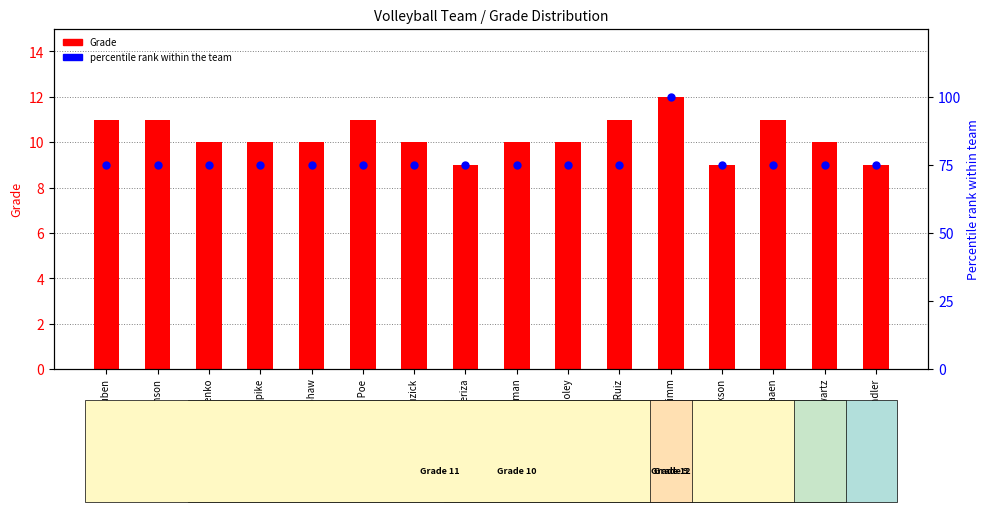

Which series reaches the minimum Y coordinate?

Grade